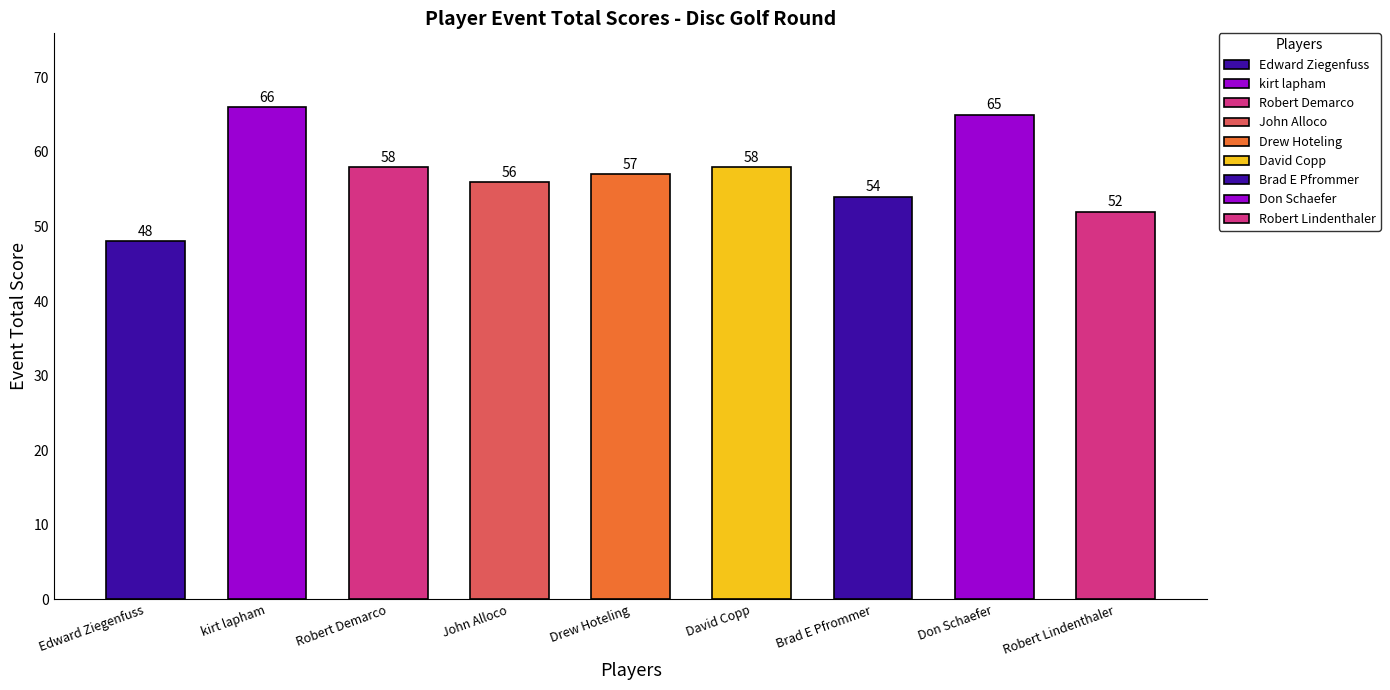

Reading left to right, list all the values displayed in this chart.

Edward Ziegenfuss=48	kirt lapham=66	Robert Demarco=58	John Alloco=56	Drew Hoteling=57	David Copp=58	Brad E Pfrommer=54	Don Schaefer=65	Robert Lindenthaler=52